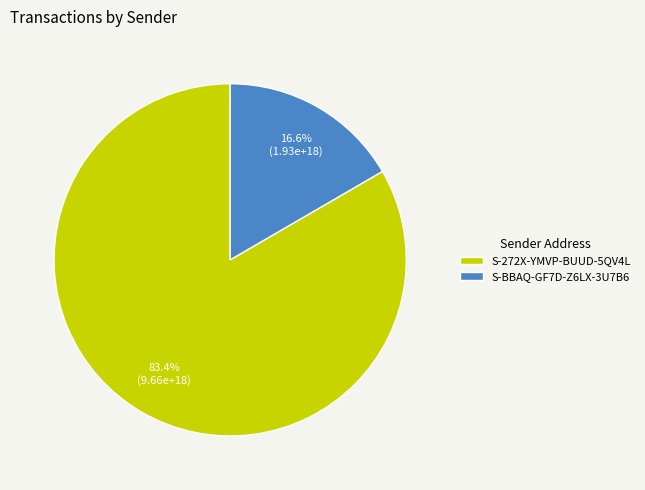

To the nearest percent, what is the combined percentage of S-272X-YMVP-BUUD-5QV4L and S-BBAQ-GF7D-Z6LX-3U7B6?

100%